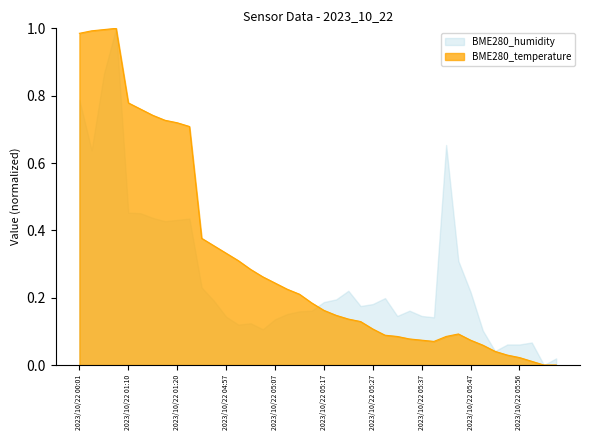

True or false: the data shows 0.6 at 2023/10/22 04:57.

False